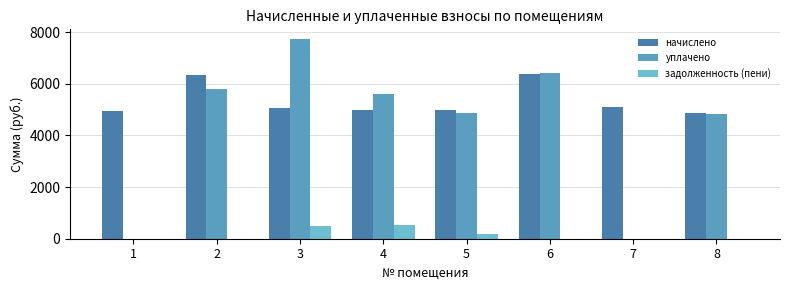

How many data points does each series have?

8